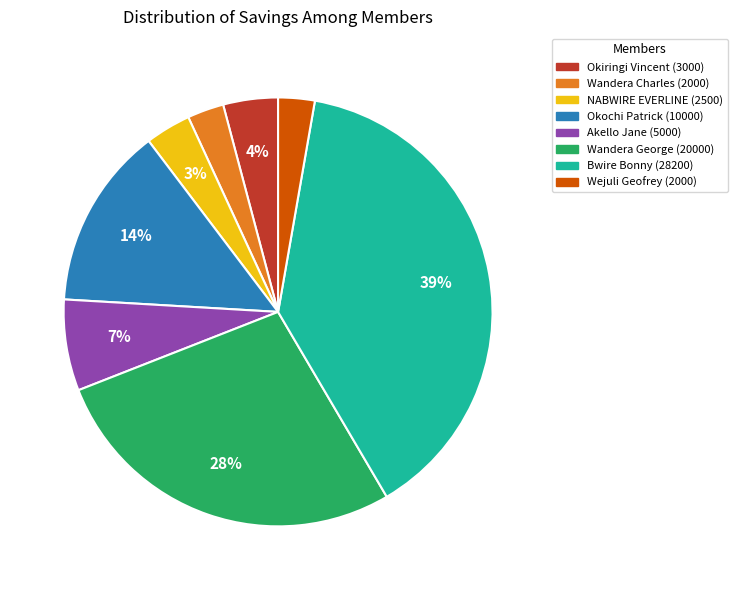

Is there any slice that represents more than half of the pie?

No